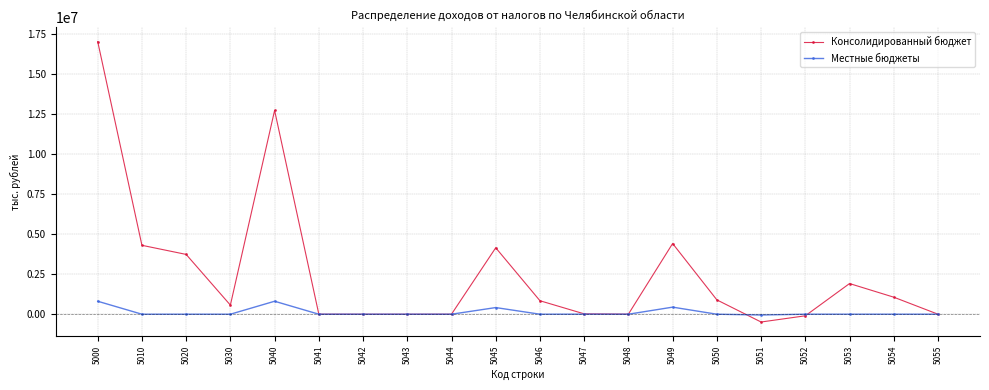

Which series changed the most between 5054 and 5055?

Консолидированный бюджет